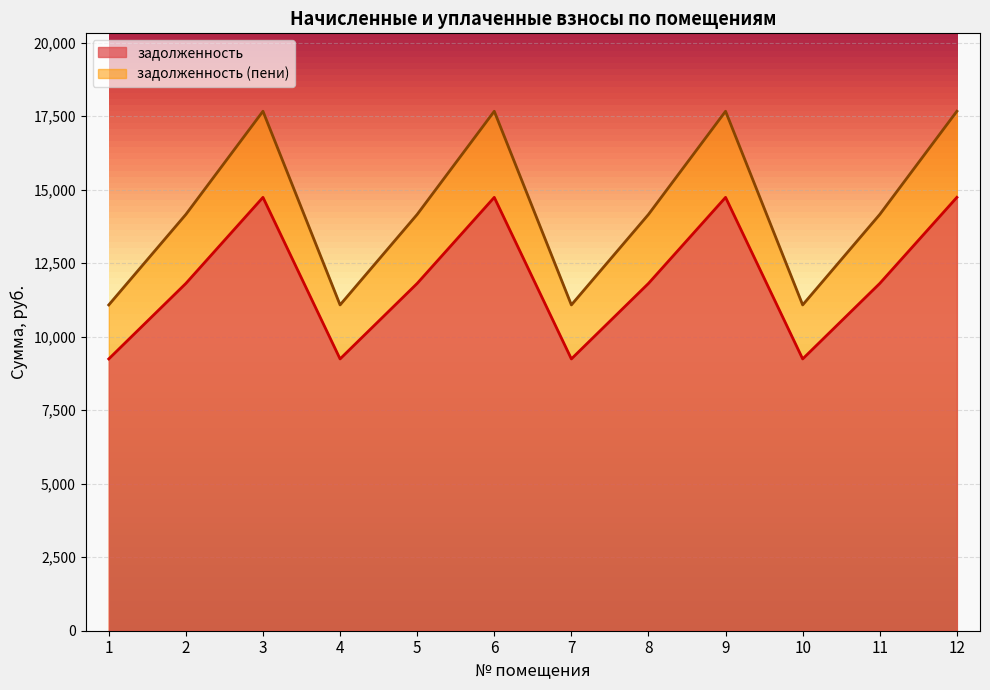

True or false: задолженность and задолженность (пени) intersect in this chart.

False